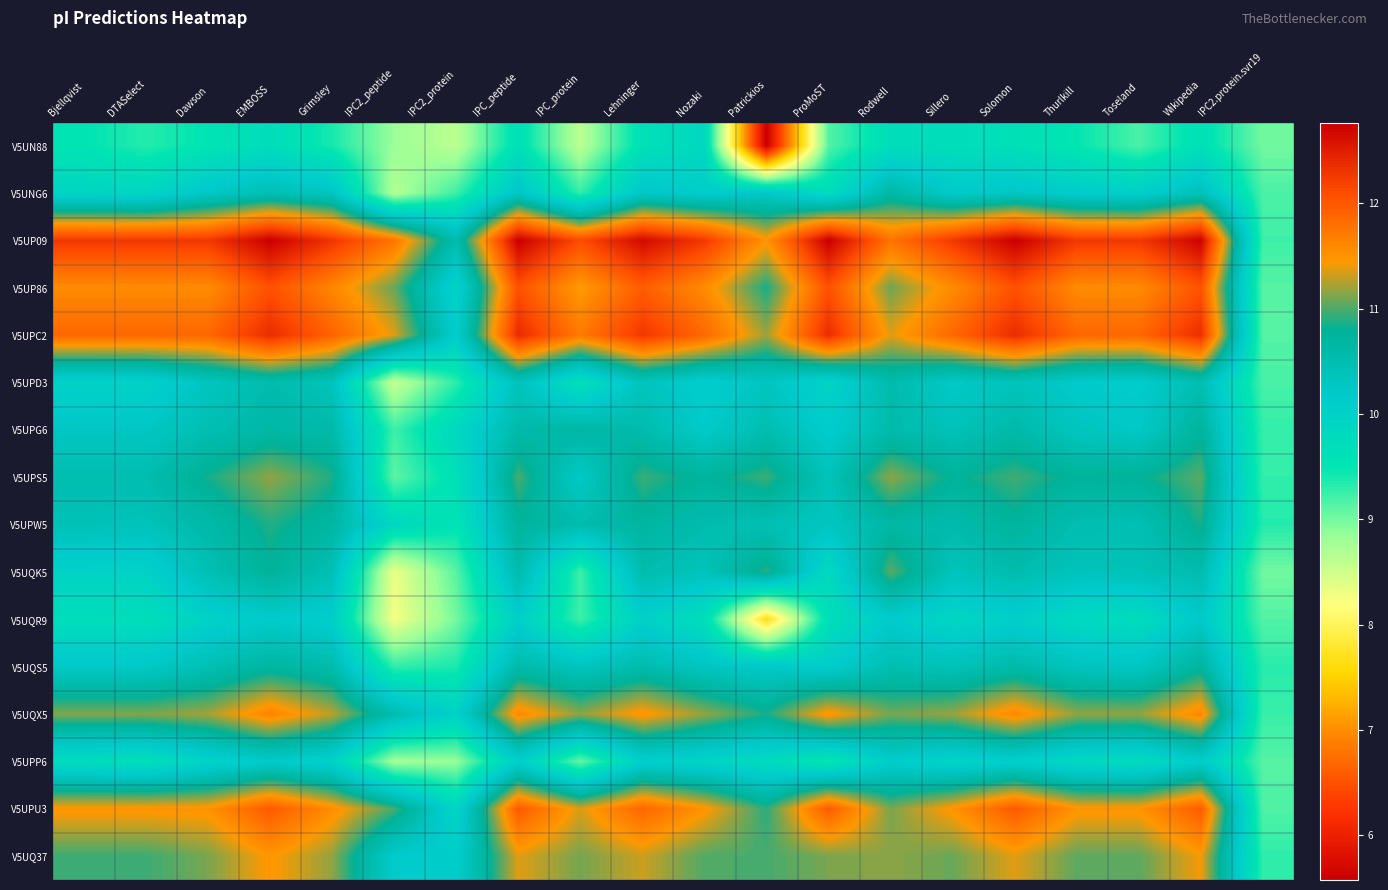

At how many categories does at least one series exceed 12?

15